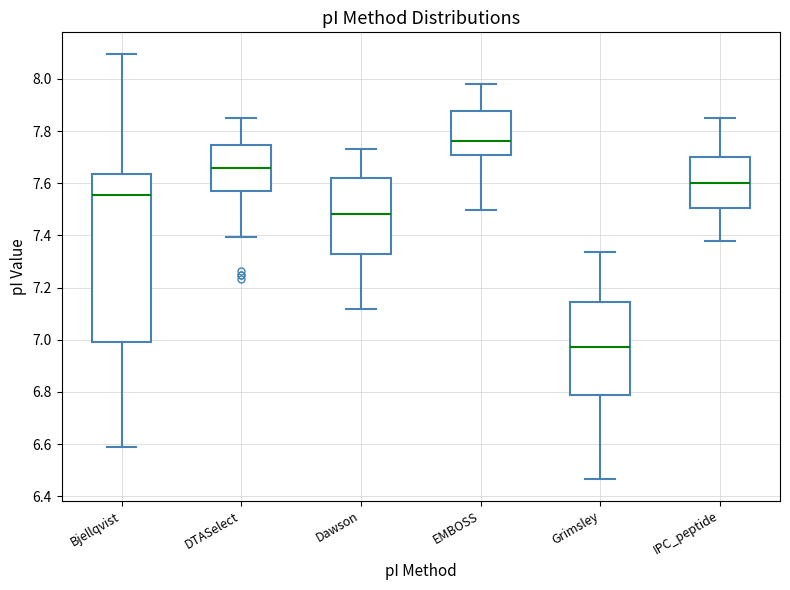

Which box is the tallest, from its lower edge to its upper edge?

Bjellqvist